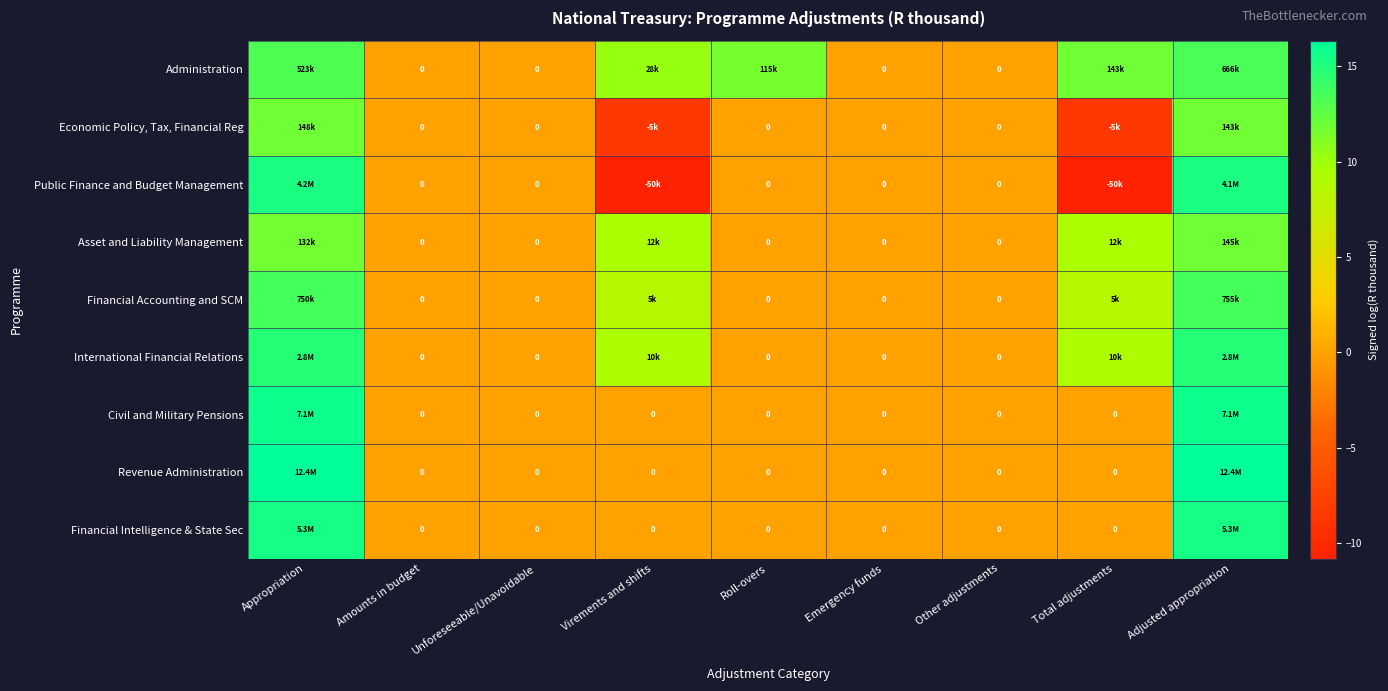

At which label does Administration reach its minimum?

Amounts in budget